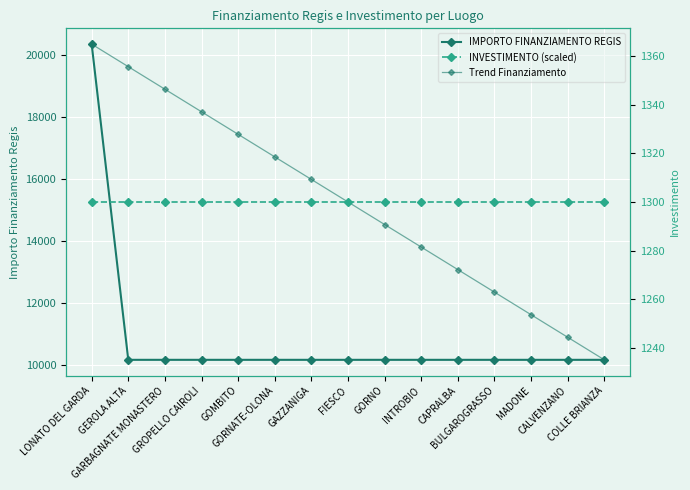

What is the highest value of the Trend Finanziamento series?

20344.0